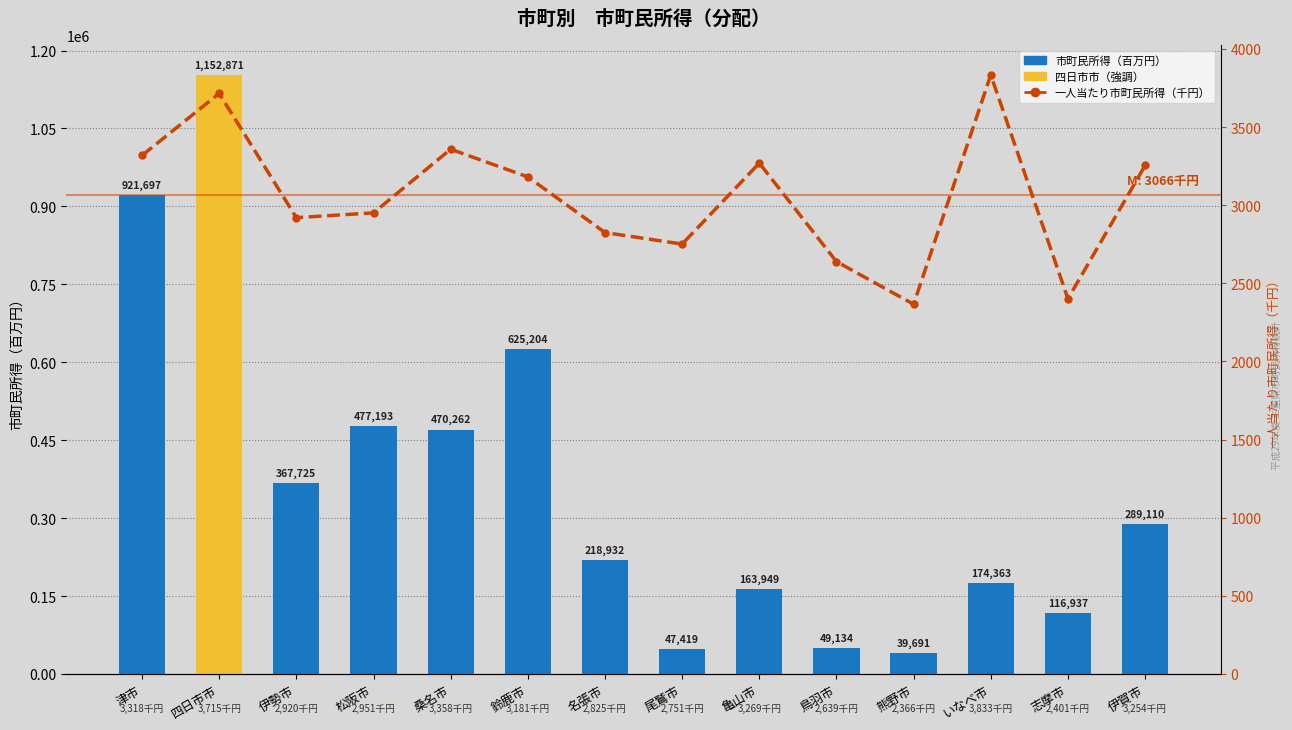

Between 鳥羽市 and いなべ市, which is larger?

いなべ市